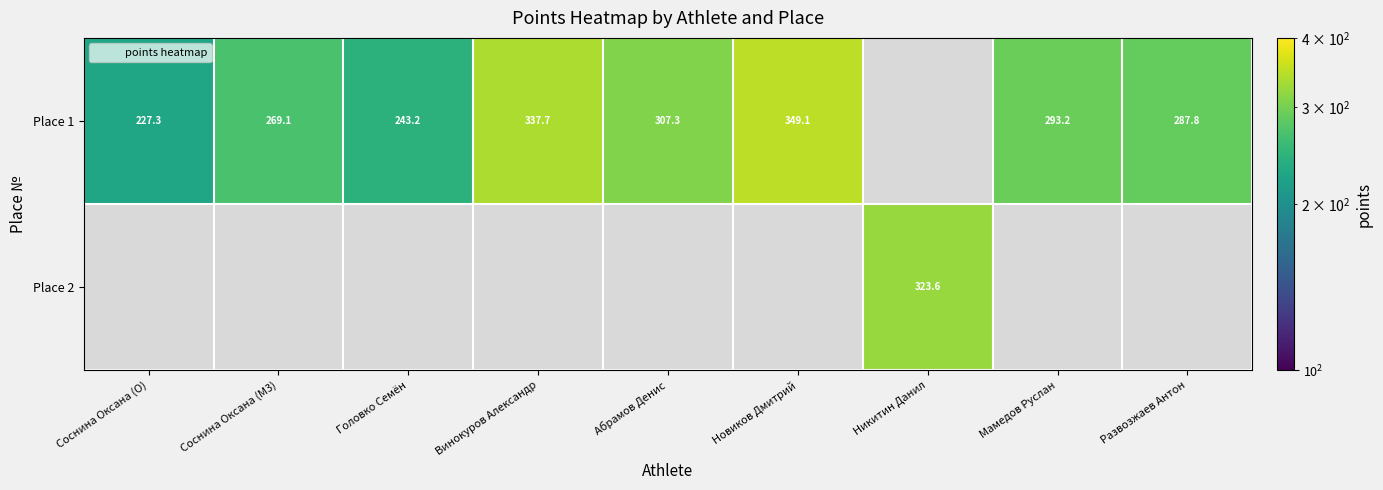

Which series changed the most between Соснина Оксана (M3) and Новиков Дмитрий?

Place 1